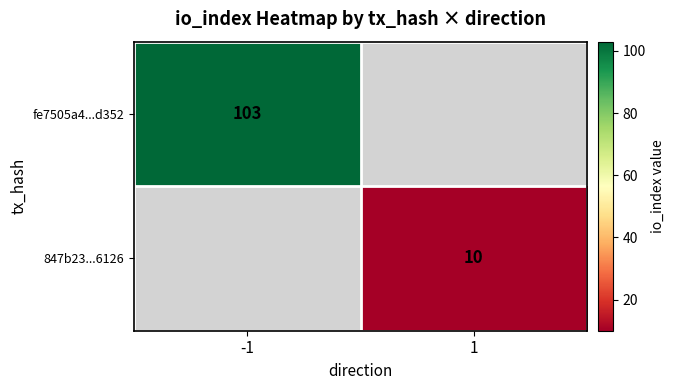

Between 1 and -1, which is larger?

-1